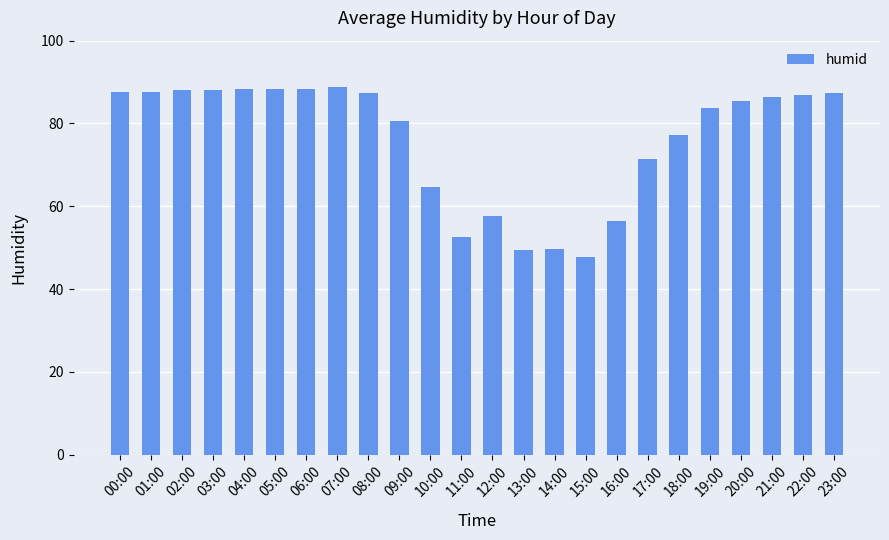

How many values exceed 86?

12